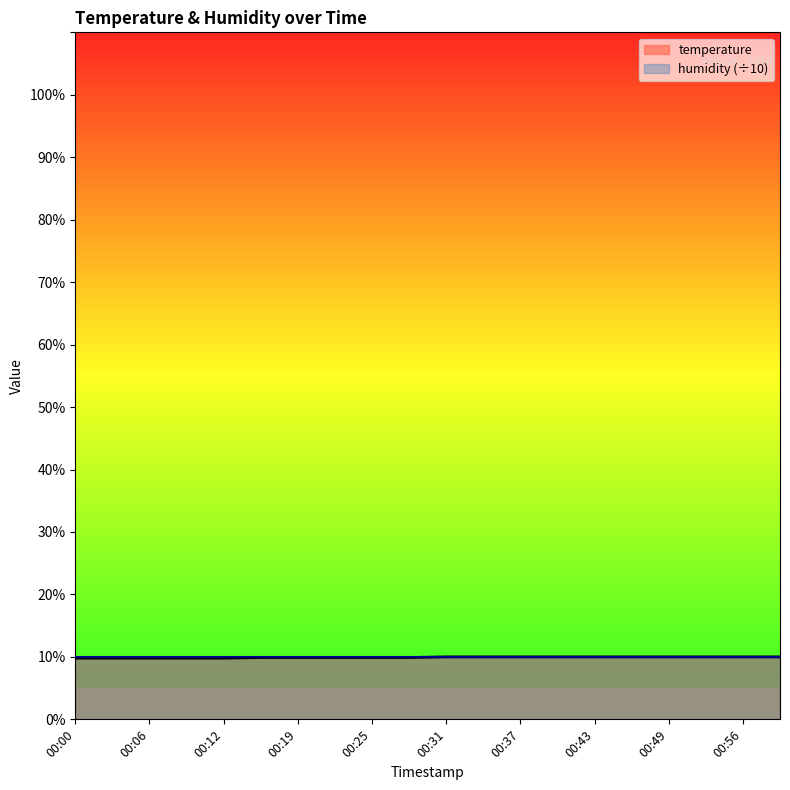

What is the average value?

9.9